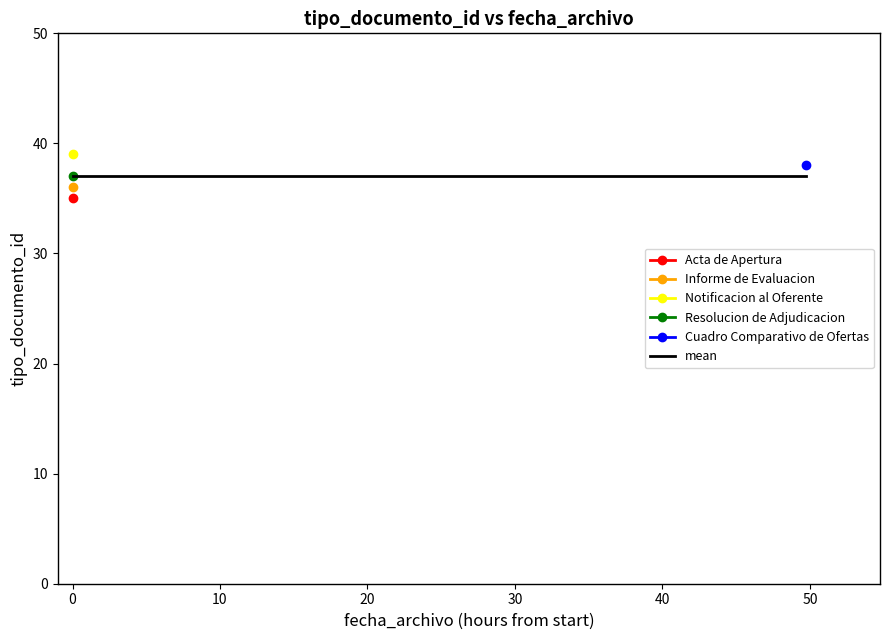

How many interior local peaks (higher than both neighbors) does the data have?

2